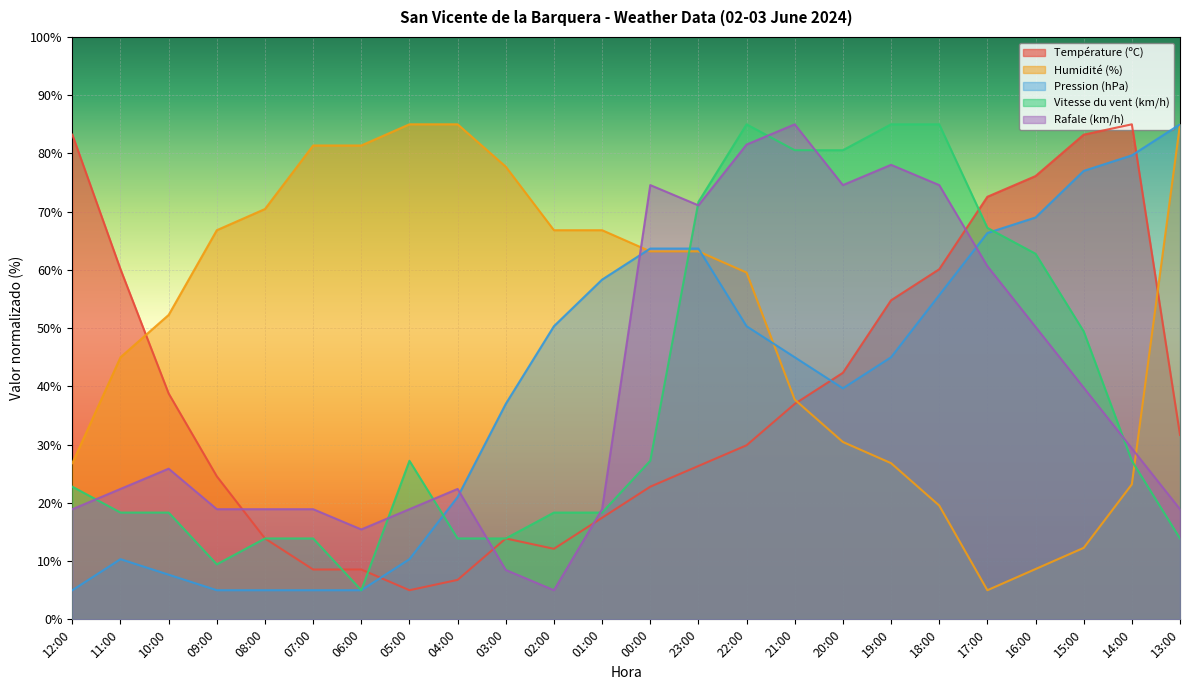

How many intersections are there between Rafale (km/h) and Température (ºC)?

4